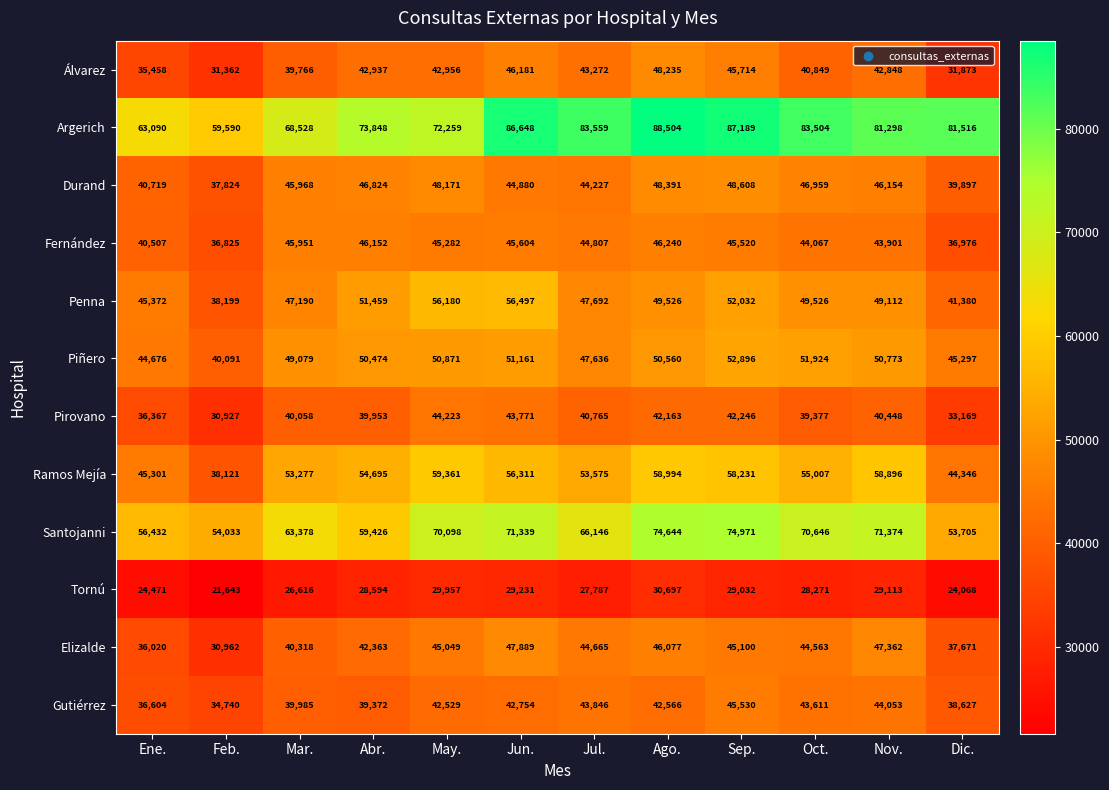

At how many categories does at least one series exceed 42350?

12